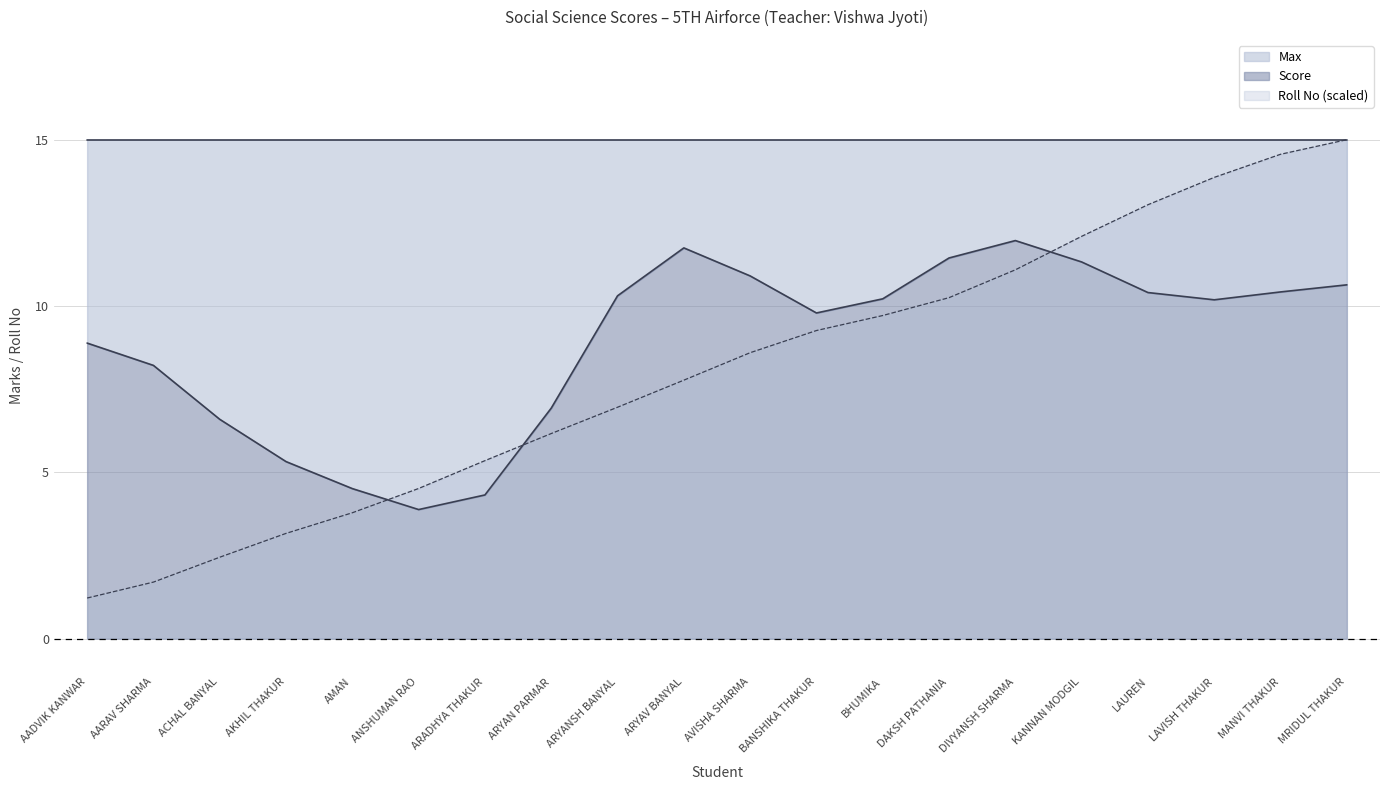

Which has a higher value, ARYAV BANYAL or BHUMIKA?

ARYAV BANYAL